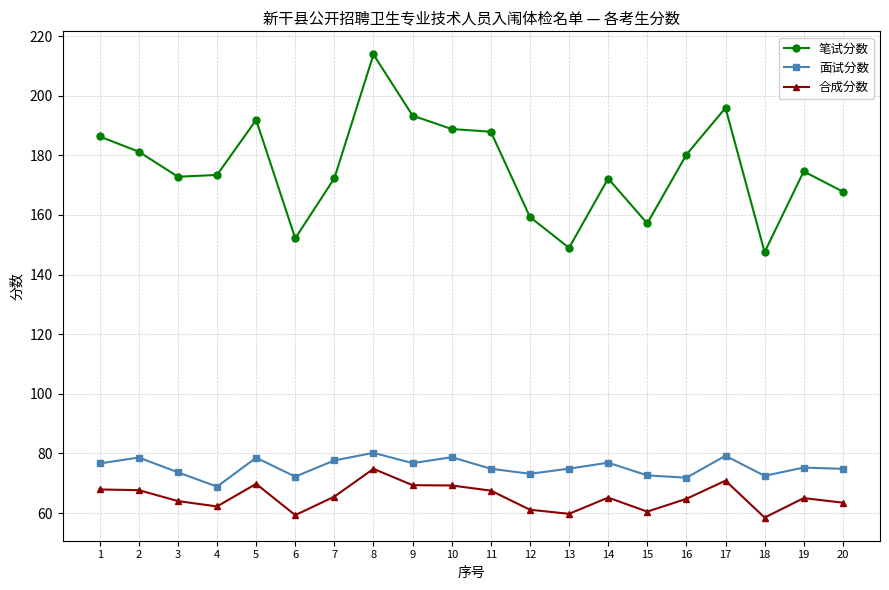

Is it true that 面试分数 equals 71.9 at 16?

True